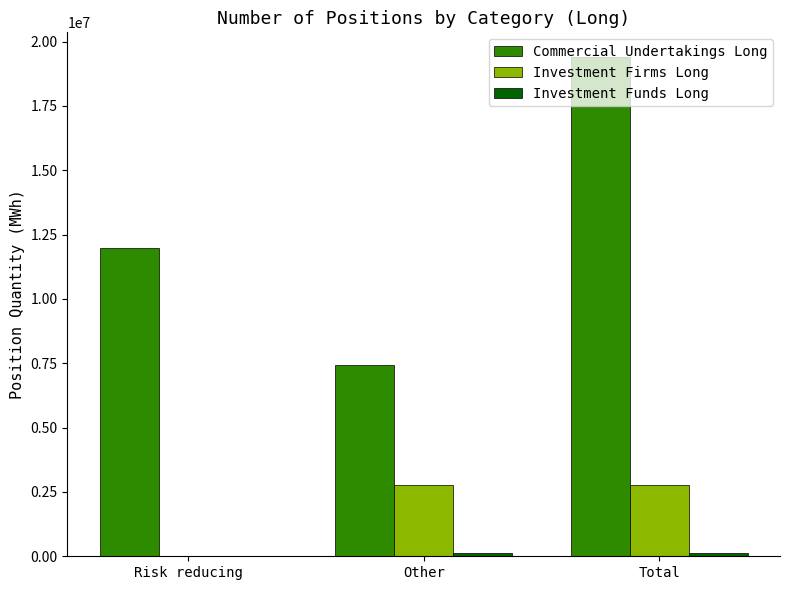

What is the total value across all series at Risk reducing?

11968537